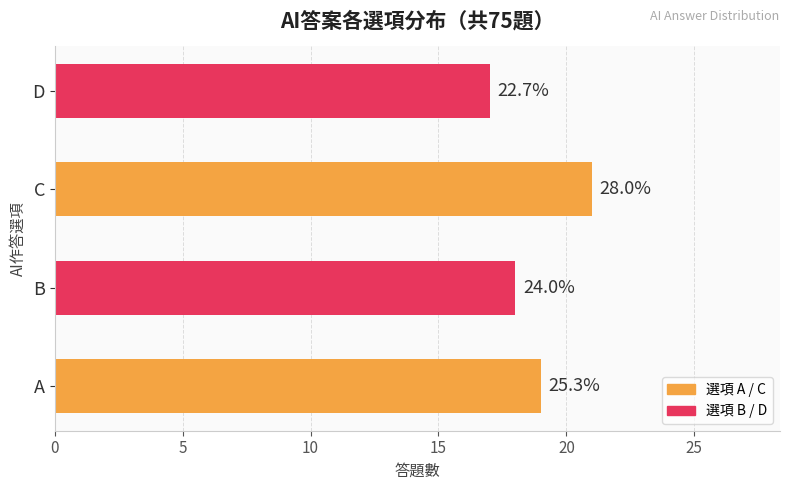

Are the bars horizontal?

Yes